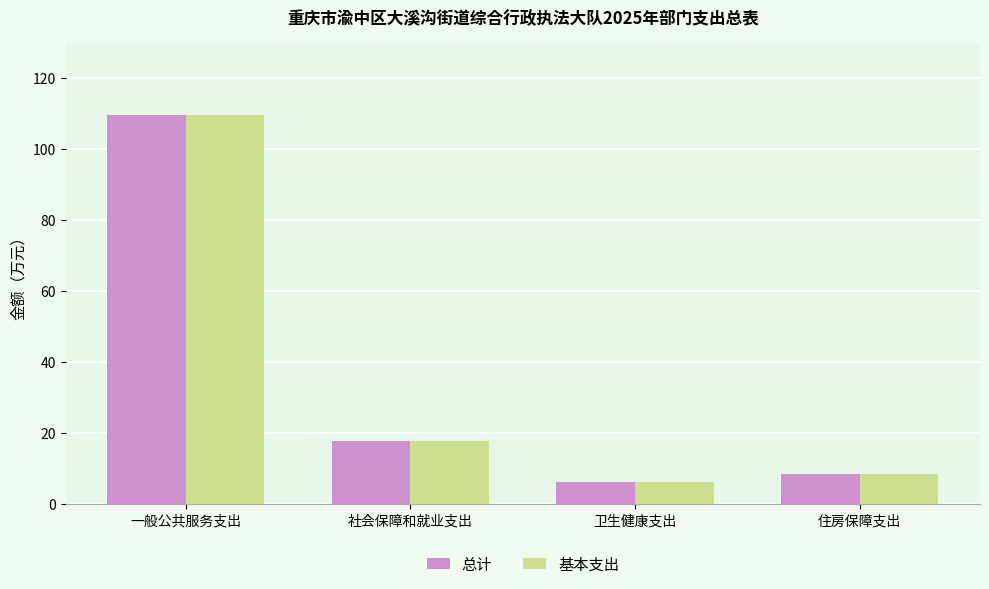

Reading right to left, what are all the values shown in this chart?

总计: 8.5	6.2	17.8	109.5
基本支出: 8.5	6.2	17.8	109.5